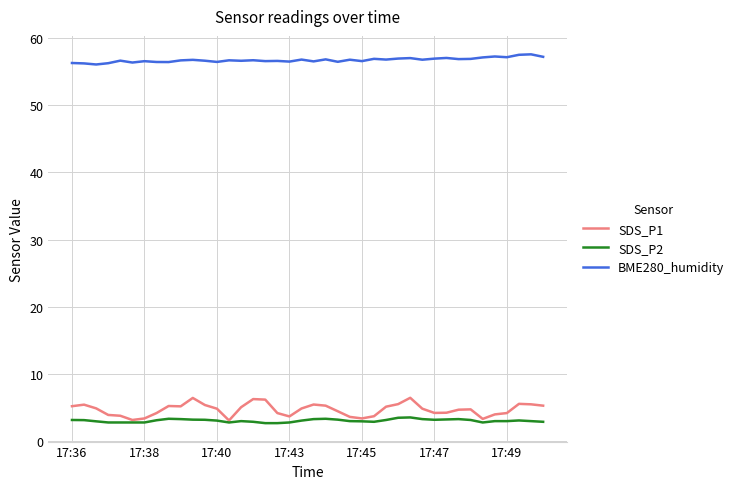

Which series has the widest spread of values?

SDS_P1